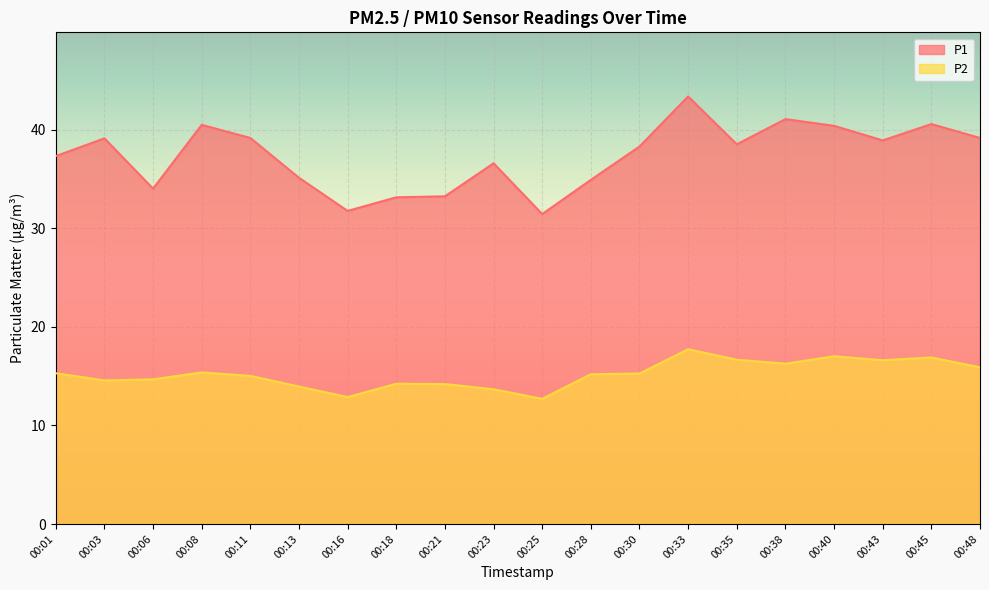

What are all the series names shown in the legend?

P1, P2